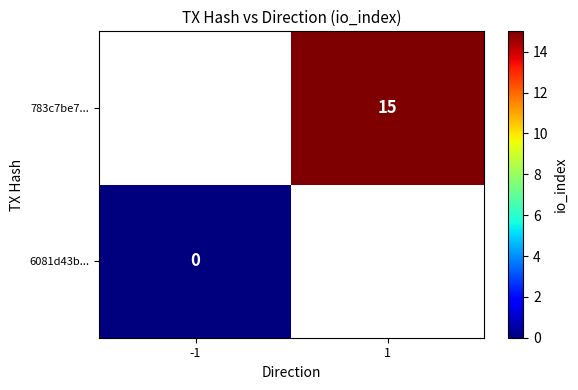

At how many categories does at least one series exceed 13?

1